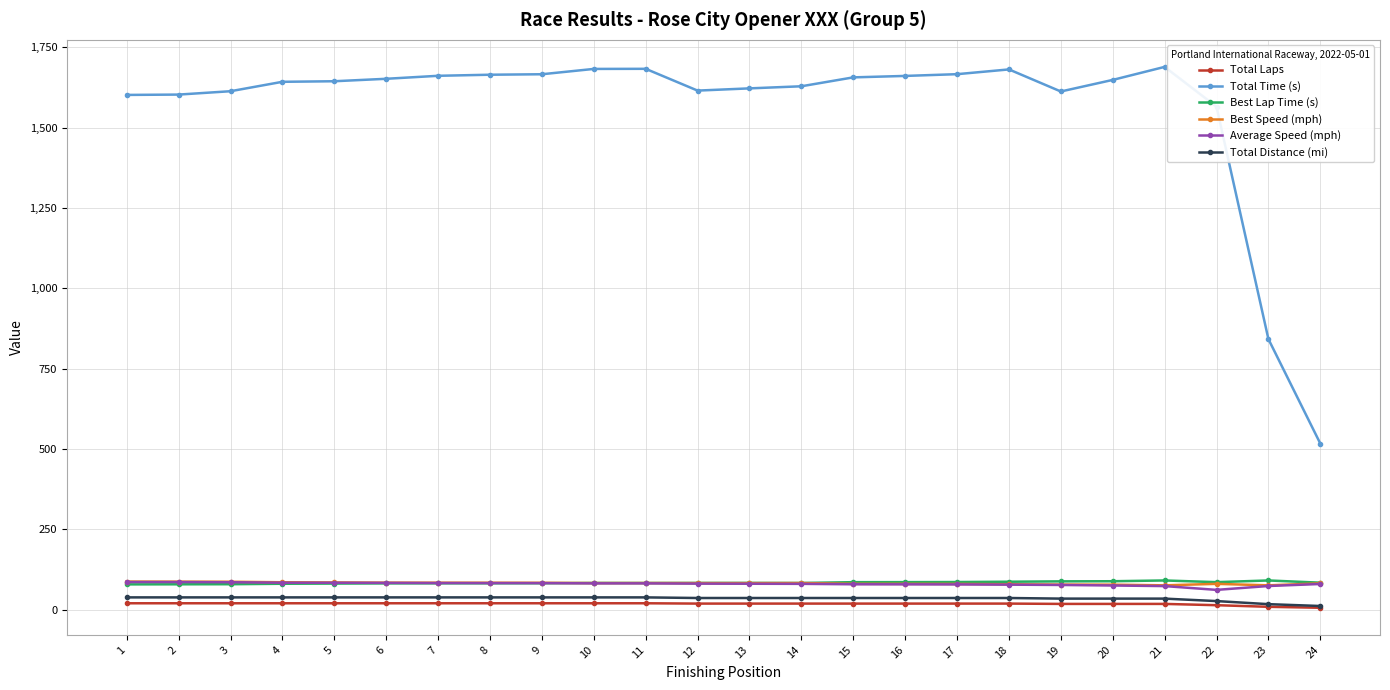

What are all the series names shown in the legend?

Total Laps, Total Time (s), Best Lap Time (s), Best Speed (mph), Average Speed (mph), Total Distance (mi)